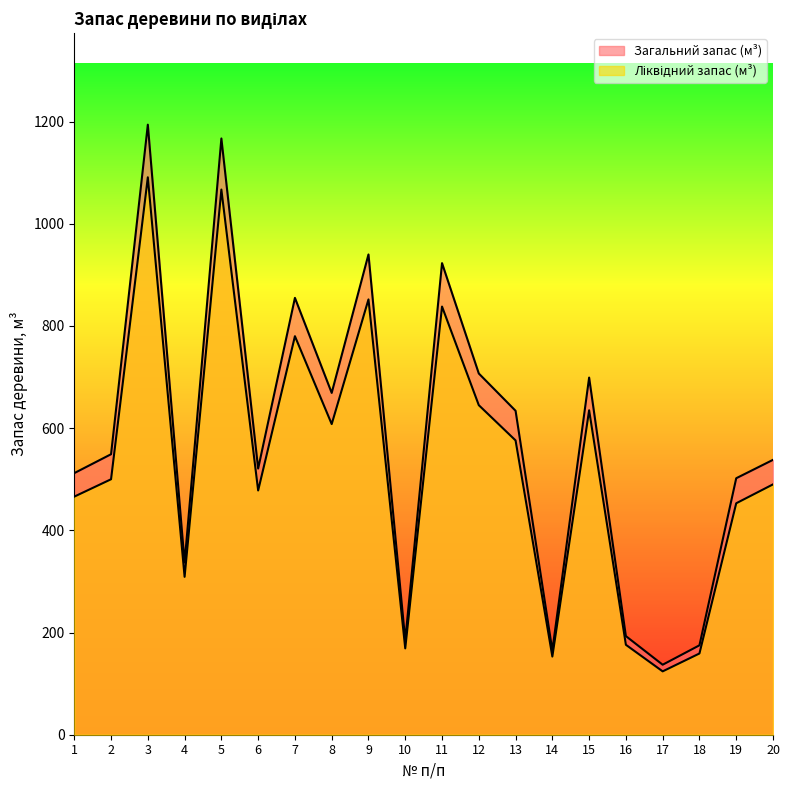

Which category has the highest value in the Загальний запас (м³) series?

3